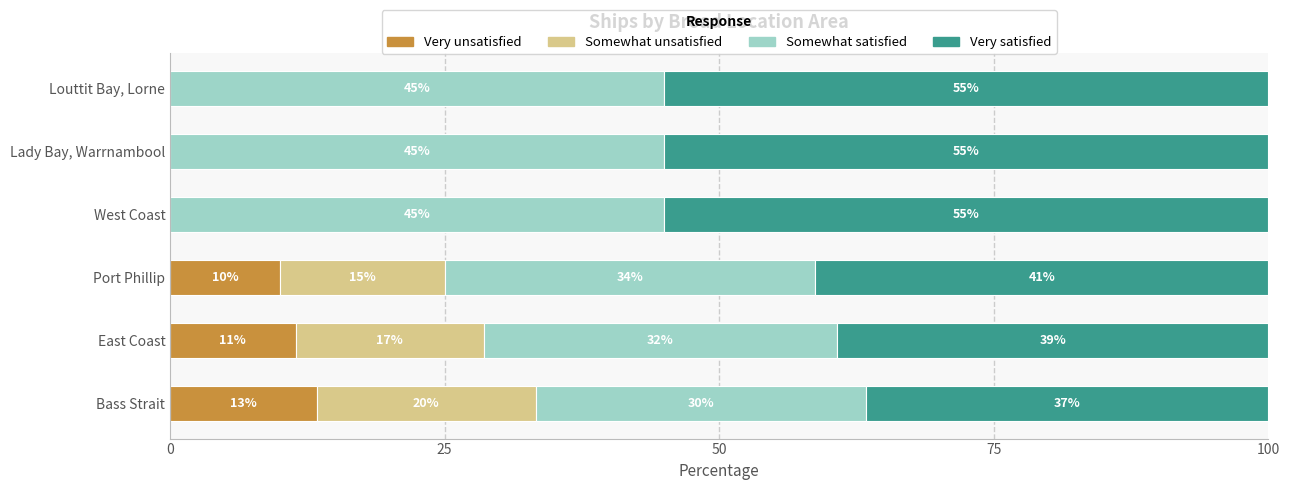

What is the total value across all series at Port Phillip?

100.0